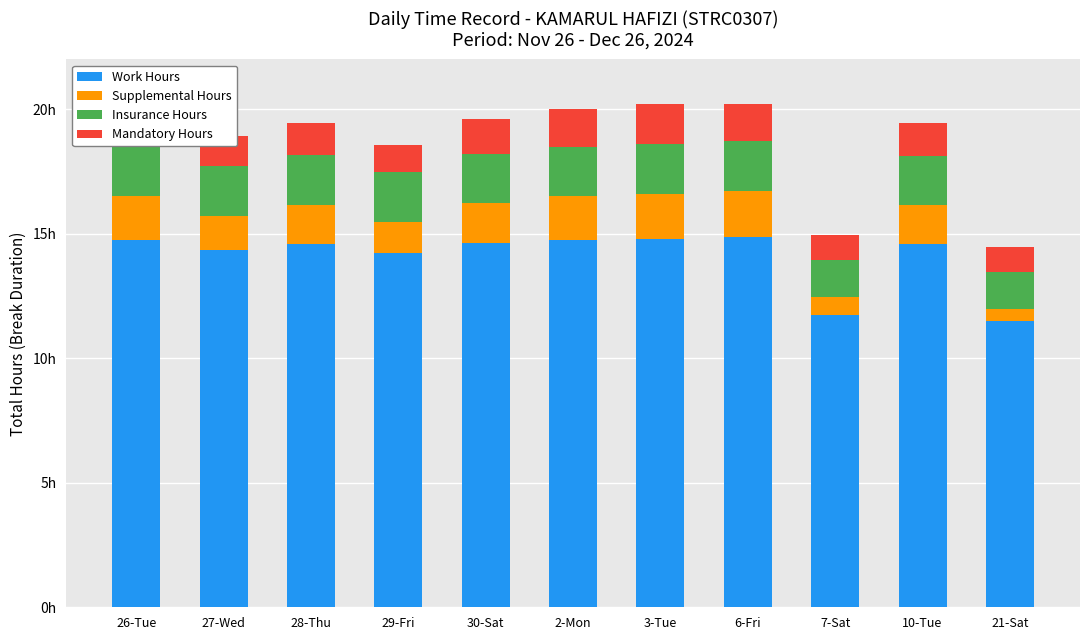

What position from the right is 3-Tue?

5